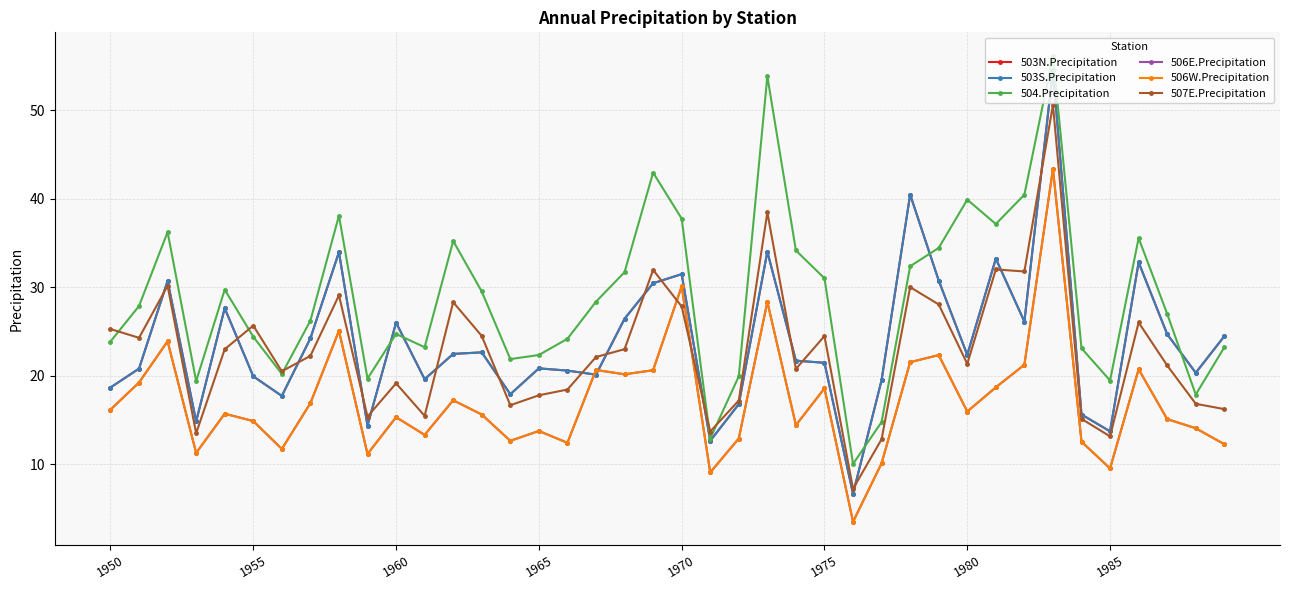

True or false: 507E.Precipitation and 504.Precipitation intersect in this chart.

True